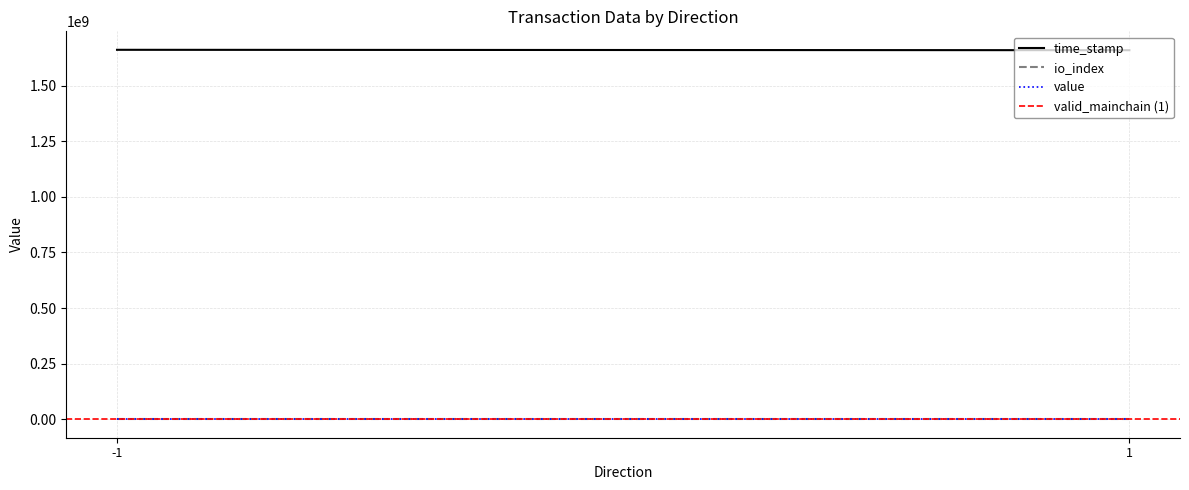

At which category does the chart reach its minimum across all series?

-1